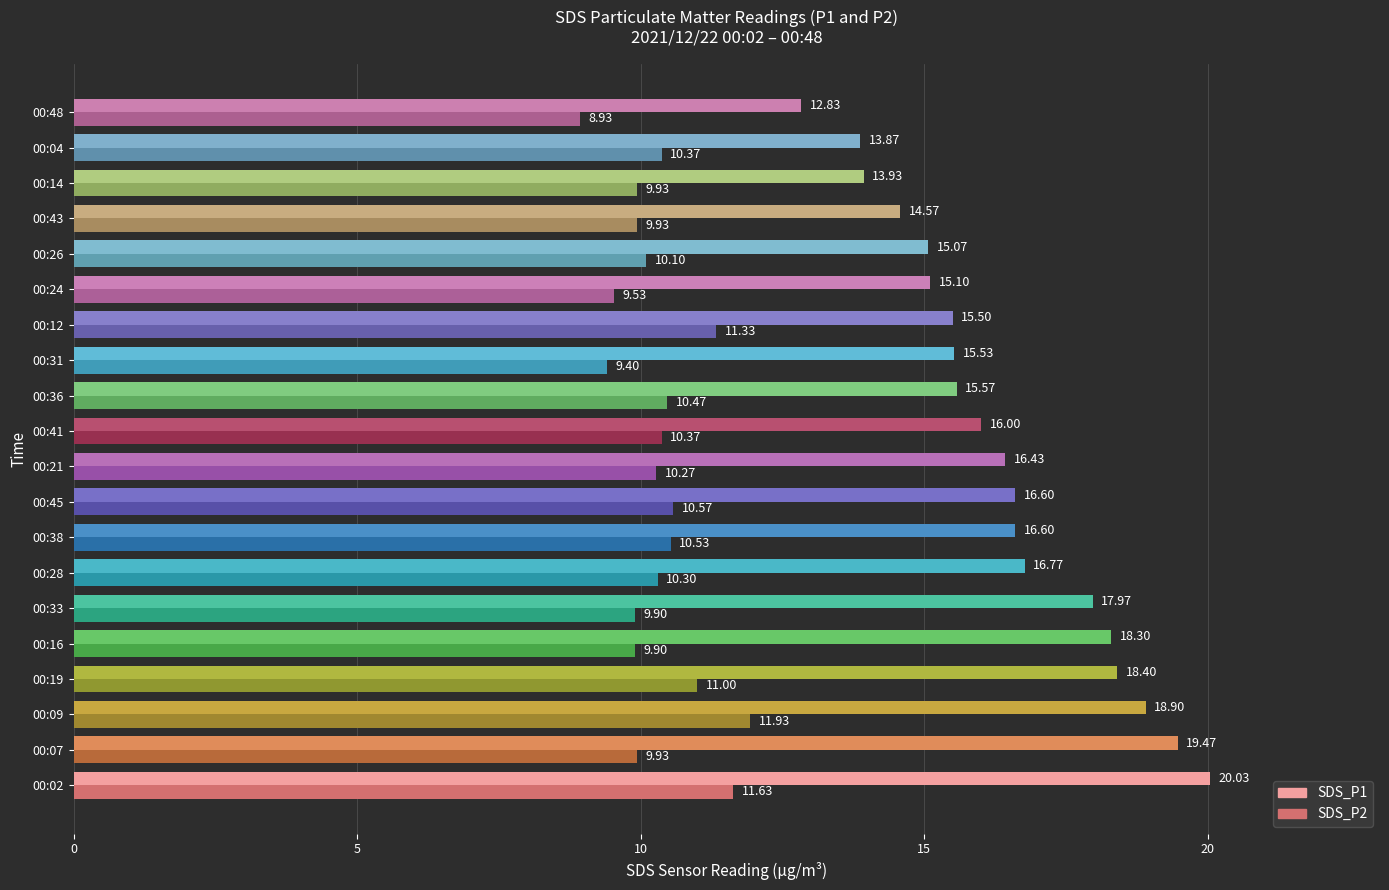

Between 00:07 and 00:16, which series saw the biggest shift?

SDS_P1